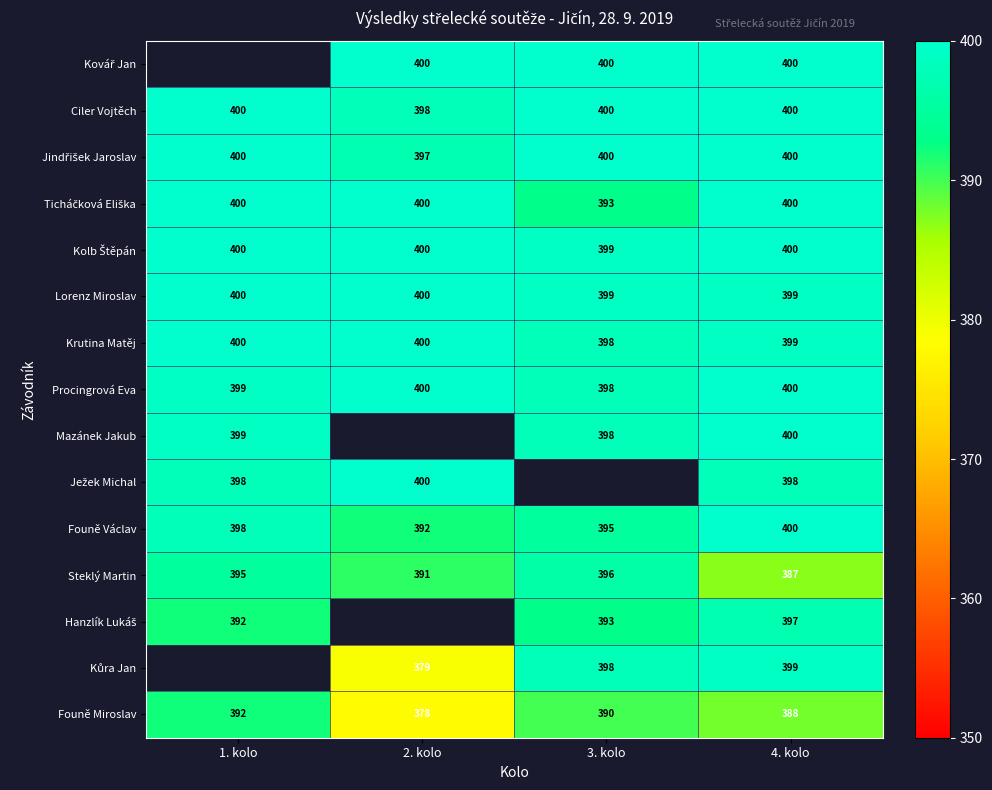

How many values in the Ciler Vojtěch series are below 400?

1